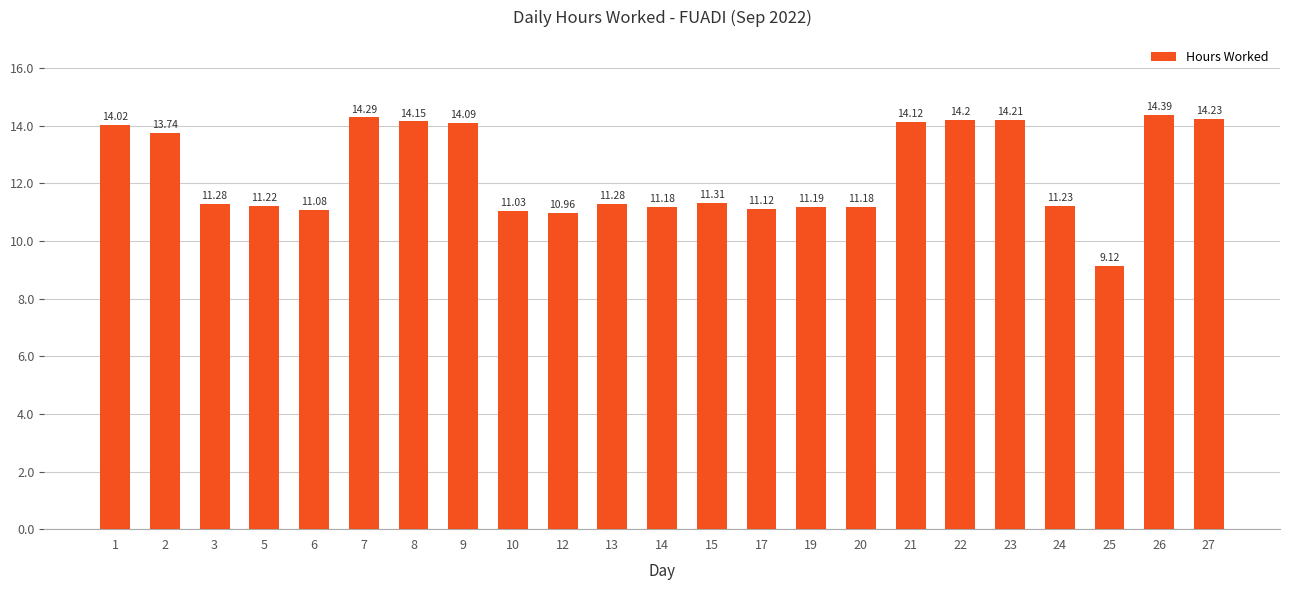

What is the sum of all values?

284.6